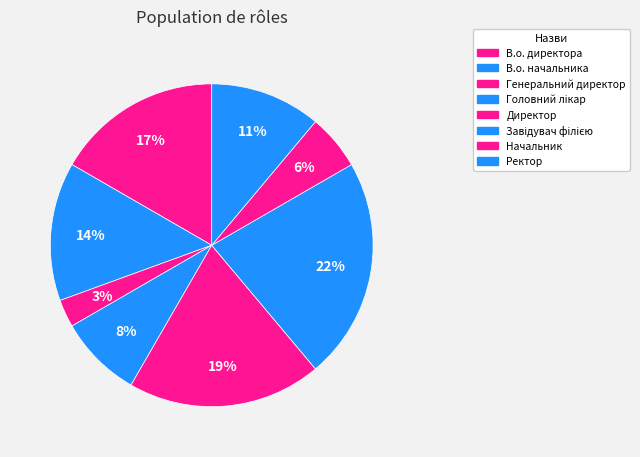

To the nearest percent, what is the difference between the largest and smallest slice percentages?

19%